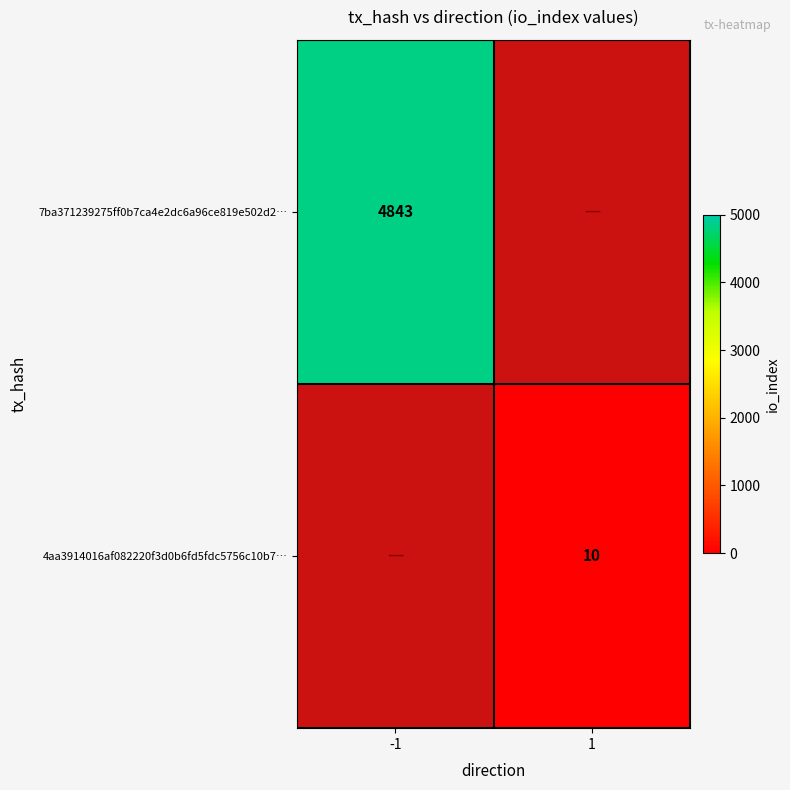

At which category does the chart reach its peak across all series?

-1